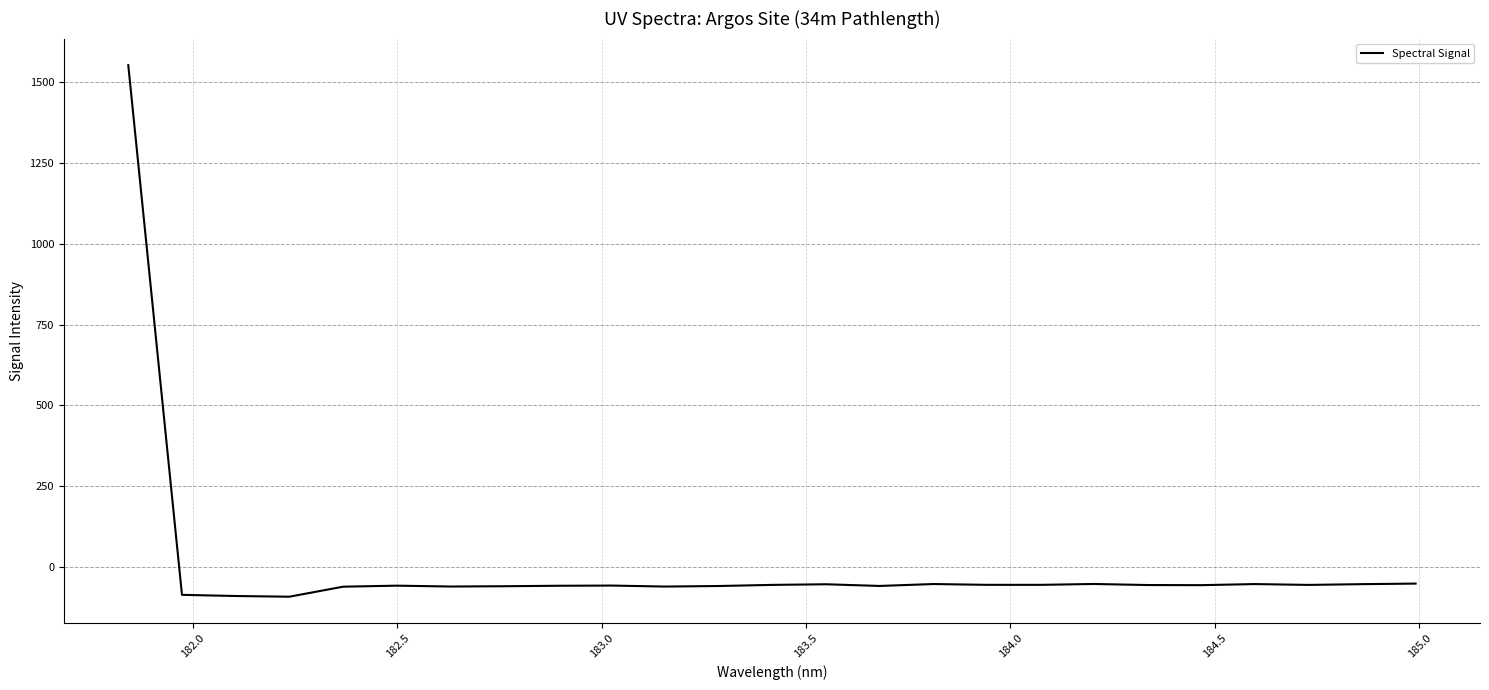

What is the greatest value displayed?

1553.5